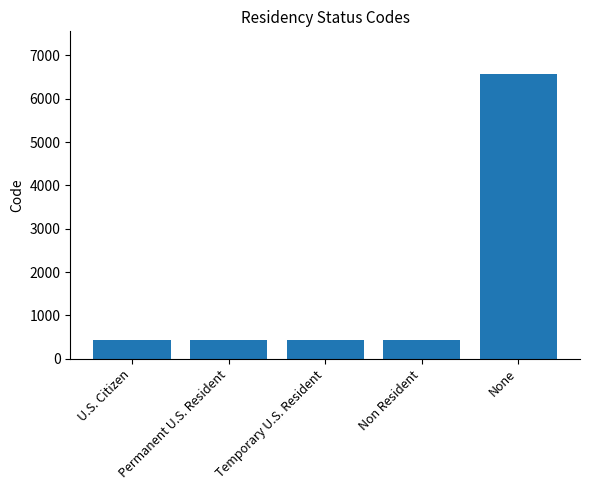

Which label corresponds to the largest value in the chart?

None